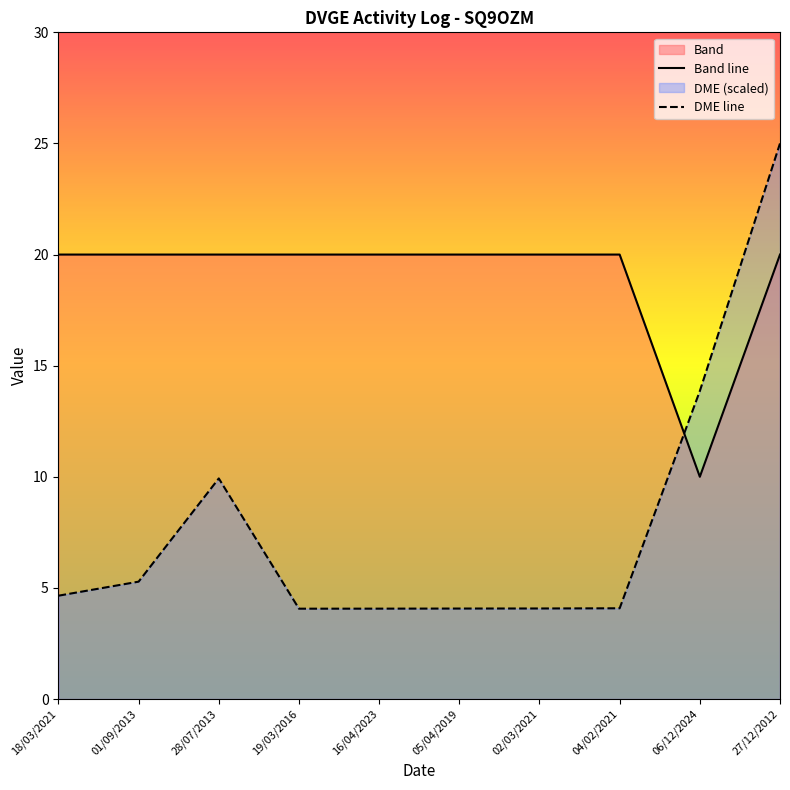

The Band series shows 7.8 at 18/03/2021. True or false?

False